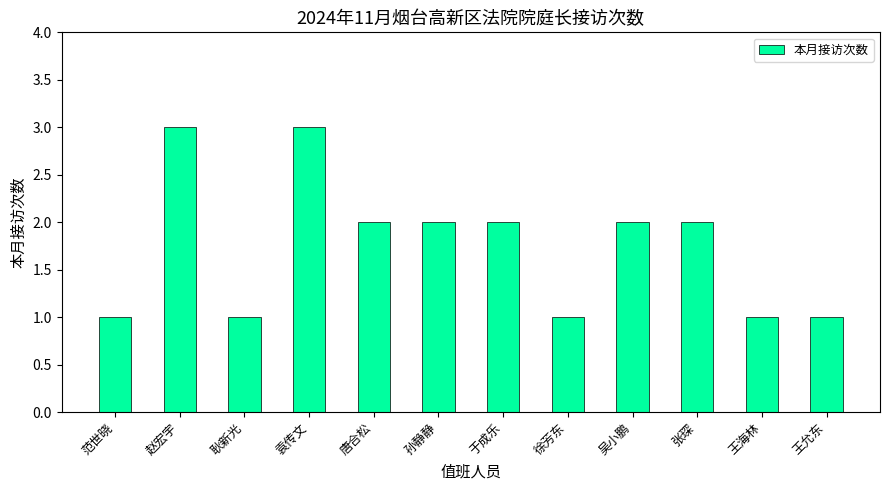

What is the change in value from 赵宏宇 to 王允东?

-2